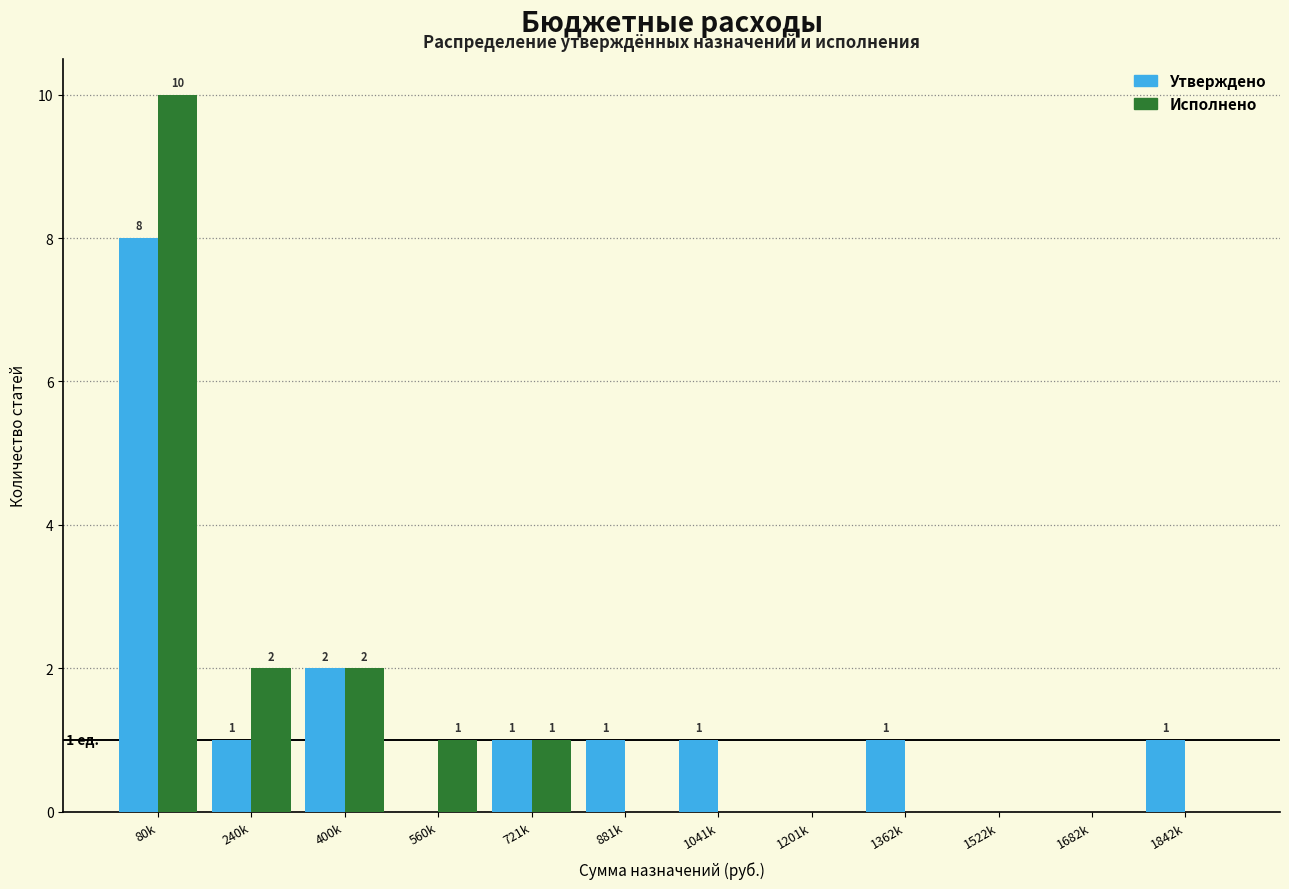

Reading left to right, transcribe all the data shown in this chart.

Утверждено: 80k=8	240k=1	400k=2	560k=0	721k=1	881k=1	1041k=1	1201k=0	1362k=1	1522k=0	1682k=0	1842k=1
Исполнено: 80k=10	240k=2	400k=2	560k=1	721k=1	881k=0	1041k=0	1201k=0	1362k=0	1522k=0	1682k=0	1842k=0